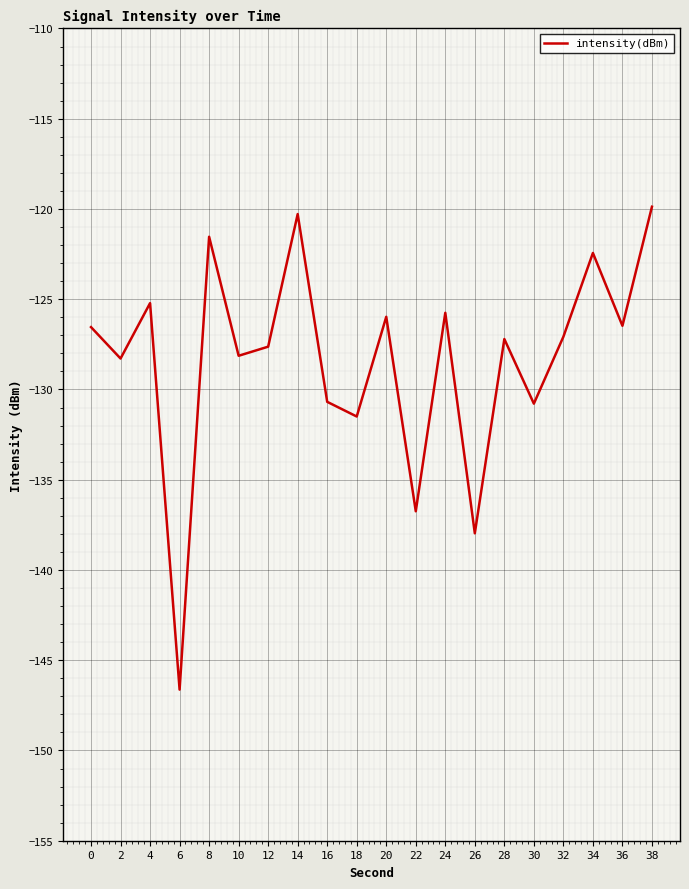

The value at 24 is -86.2. True or false?

False